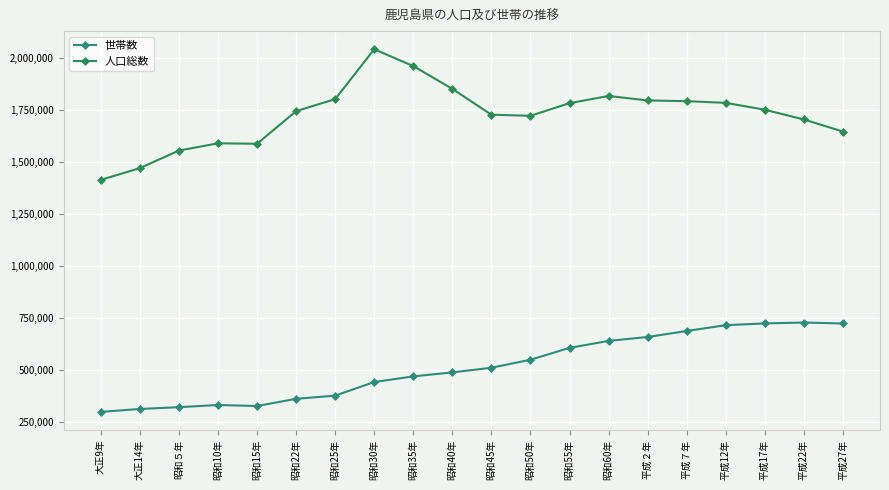

True or false: 人口総数 and 世帯数 cross at least once.

False